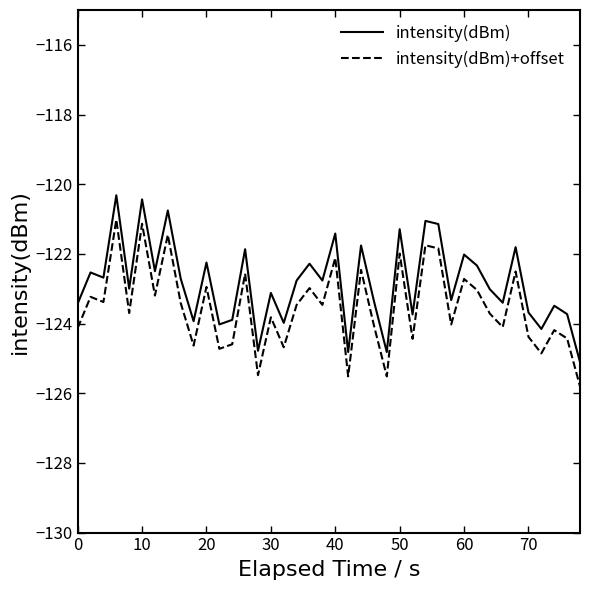

True or false: intensity(dBm)+offset and intensity(dBm) intersect in this chart.

False